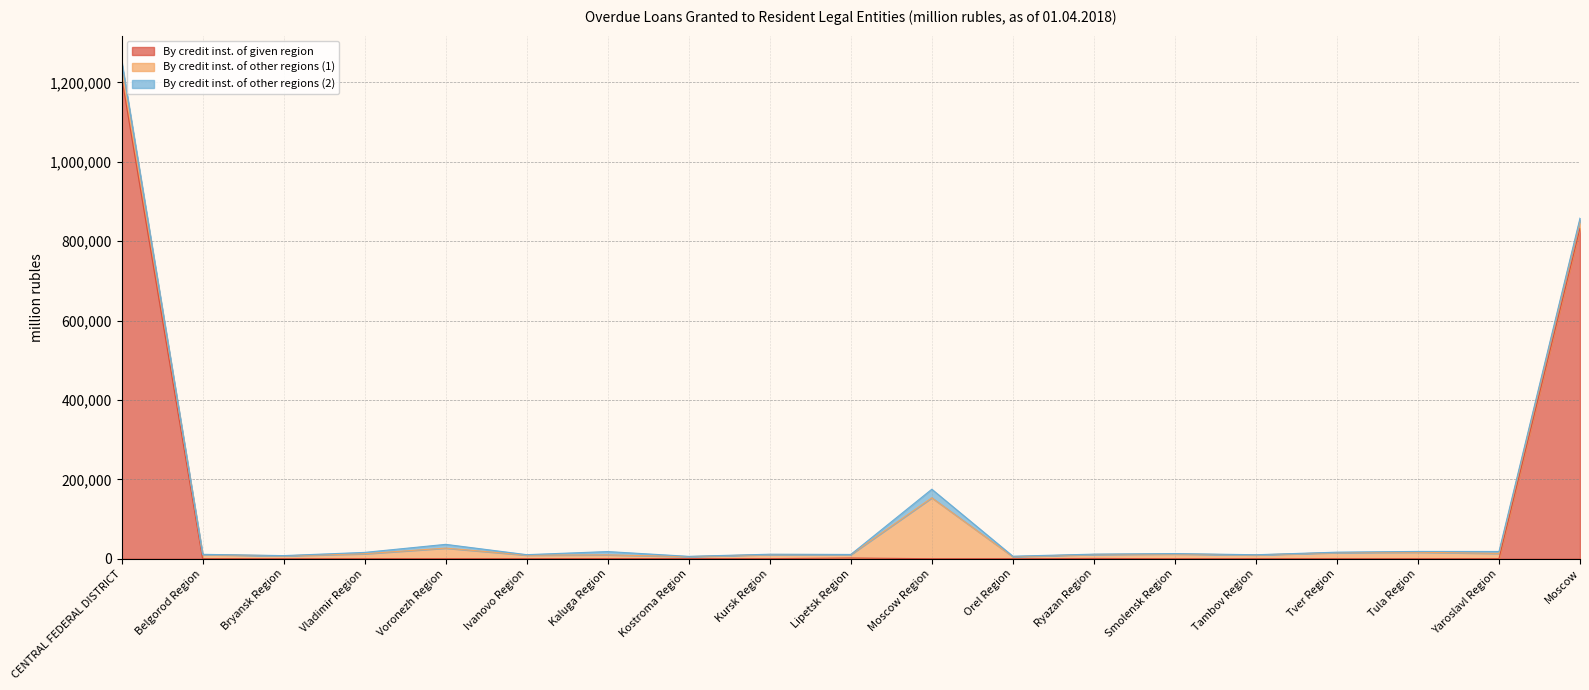

Reading right to left, extract all data points from this chart.

By credit inst. of given region: Moscow=832362	Yaroslavl Region=180	Tula Region=59	Tver Region=48	Tambov Region=60	Smolensk Region=0	Ryazan Region=725	Orel Region=0	Moscow Region=48	Lipetsk Region=1803	Kursk Region=214	Kostroma Region=432	Kaluga Region=461	Ivanovo Region=102	Voronezh Region=1	Vladimir Region=101	Bryansk Region=0	Belgorod Region=102	CENTRAL FEDERAL DISTRICT=1214184
By credit inst. of other regions (1): Moscow=20459	Yaroslavl Region=13270	Tula Region=16332	Tver Region=15359	Tambov Region=9565	Smolensk Region=11905	Ryazan Region=10101	Orel Region=5117	Moscow Region=153492	Lipetsk Region=8661	Kursk Region=10455	Kostroma Region=4847	Kaluga Region=9303	Ivanovo Region=9021	Voronezh Region=26791	Vladimir Region=12469	Bryansk Region=7393	Belgorod Region=10380	CENTRAL FEDERAL DISTRICT=35086
By credit inst. of other regions (2): Moscow=5156	Yaroslavl Region=4796	Tula Region=1998	Tver Region=1119	Tambov Region=427	Smolensk Region=1142	Ryazan Region=737	Orel Region=1243	Moscow Region=21507	Lipetsk Region=343	Kursk Region=700	Kostroma Region=729	Kaluga Region=8285	Ivanovo Region=1132	Voronezh Region=9414	Vladimir Region=3366	Bryansk Region=487	Belgorod Region=616	CENTRAL FEDERAL DISTRICT=5547